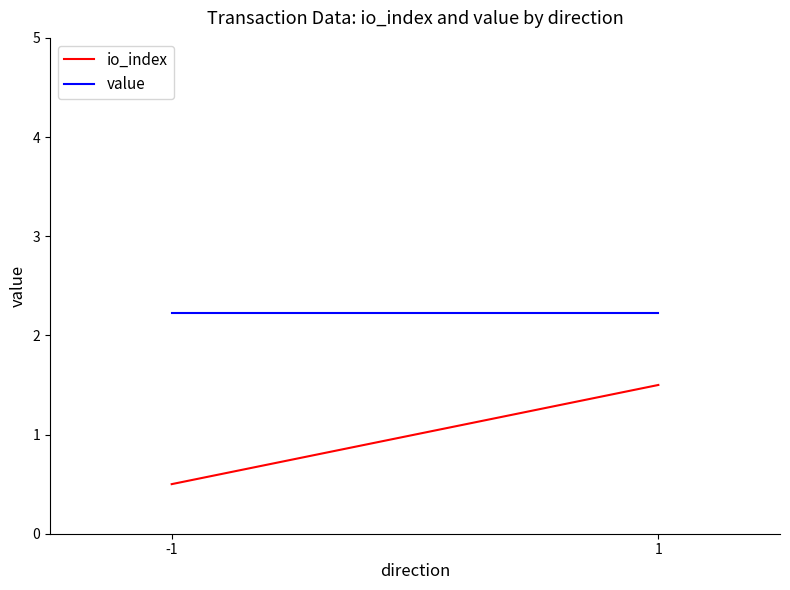

Which category has the highest value across all series?

-1